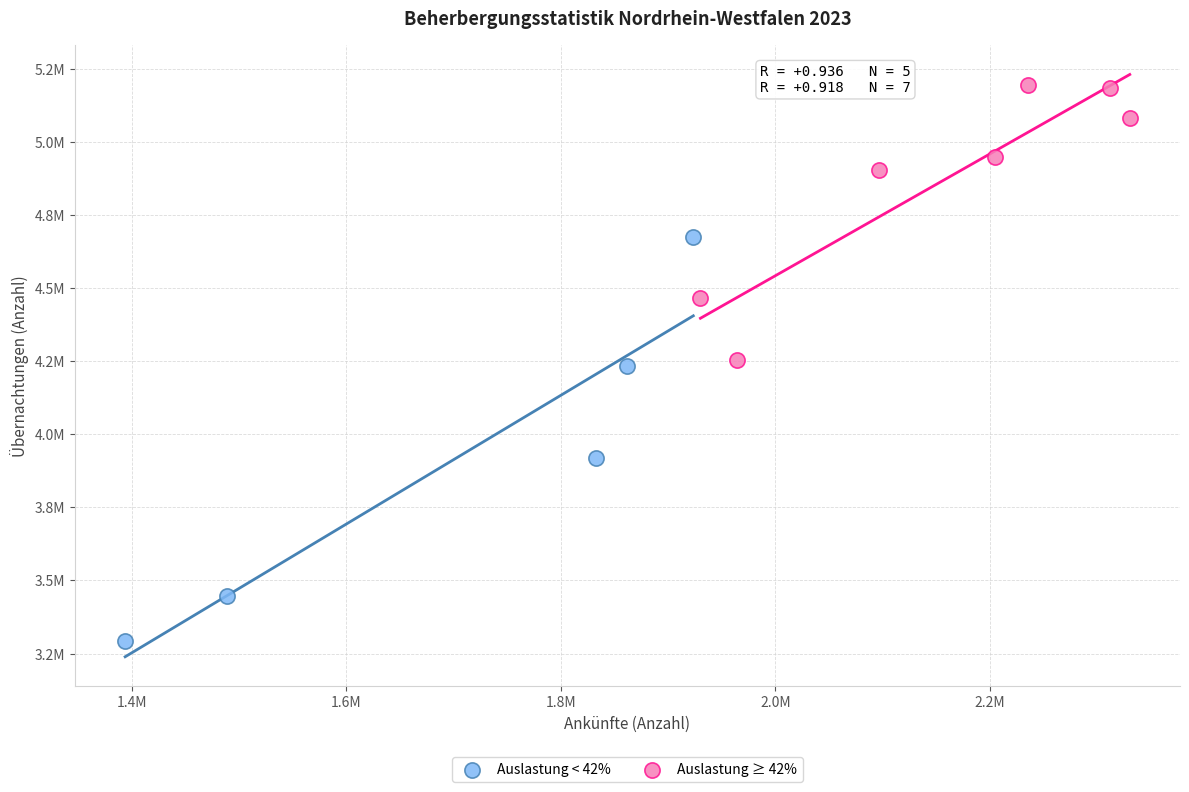

Which series reaches the maximum Y coordinate?

Auslastung ≥ 42%